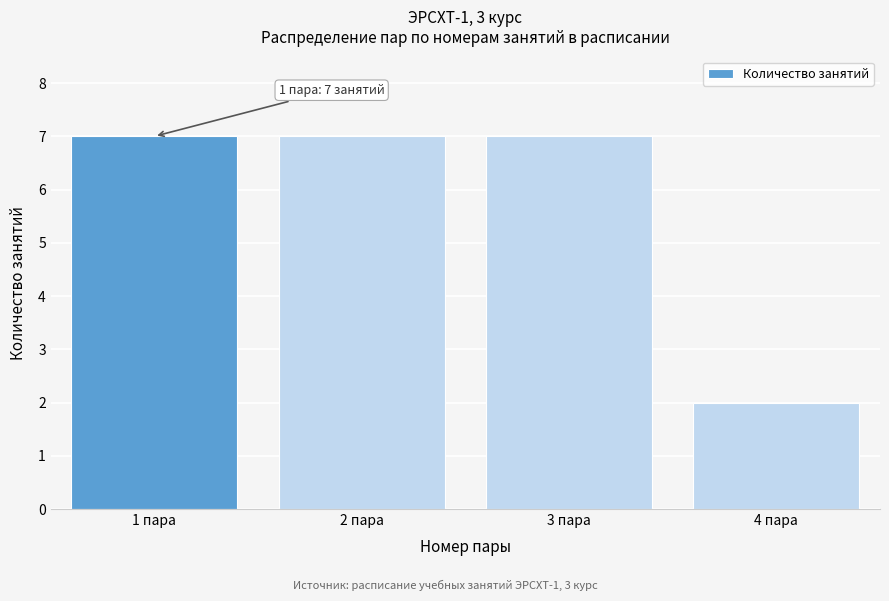

Reading left to right, extract all data points from this chart.

1 пара=7	2 пара=7	3 пара=7	4 пара=2